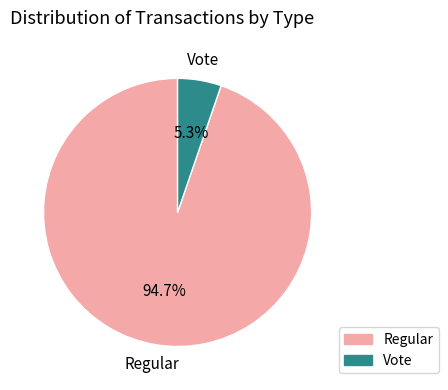

Does any single category account for the majority?

Yes